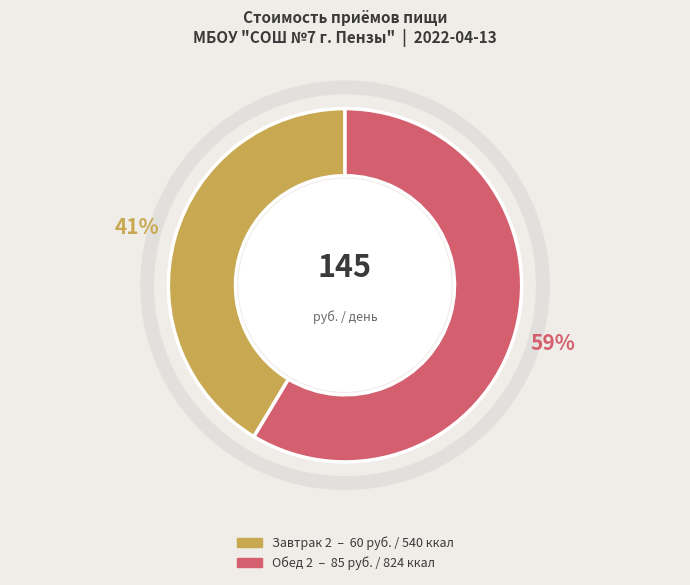

Which slice is the smallest?

Завтрак 2